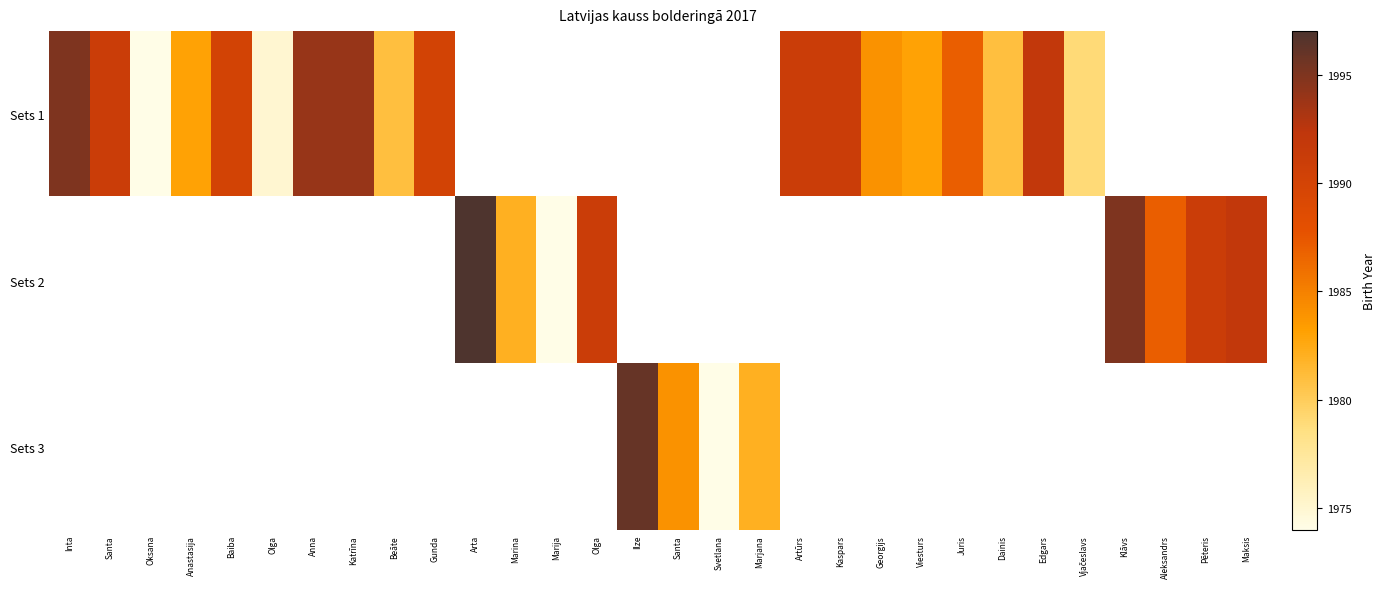

Which label corresponds to the largest value in the chart?

Arta